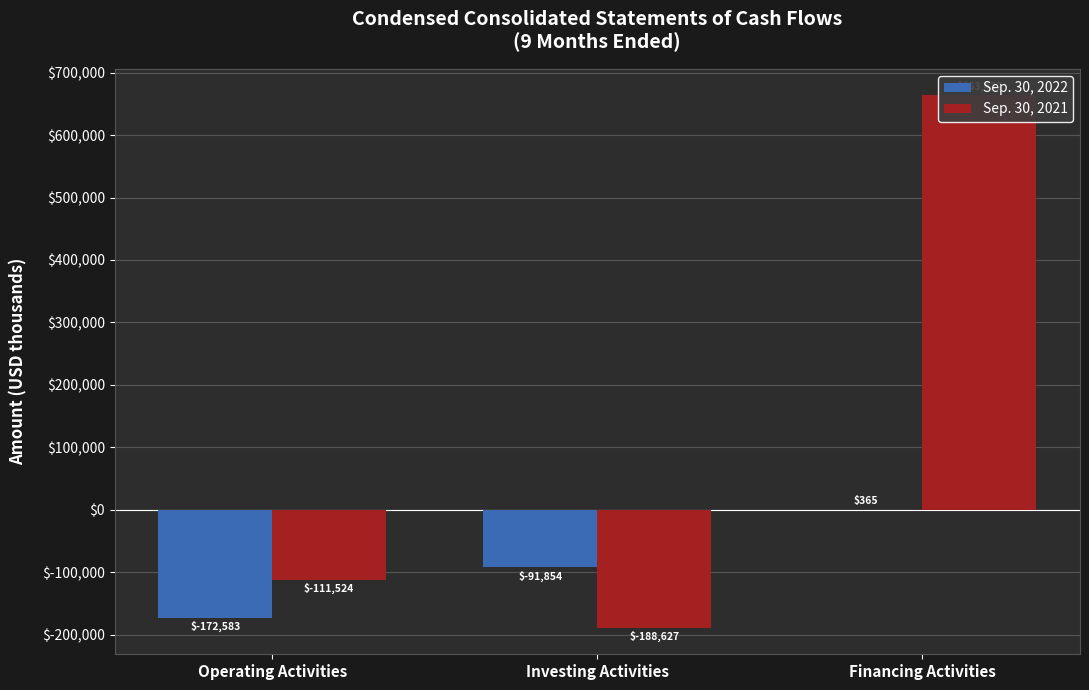

Where does the Sep. 30, 2022 series first go above -91854?

Financing Activities